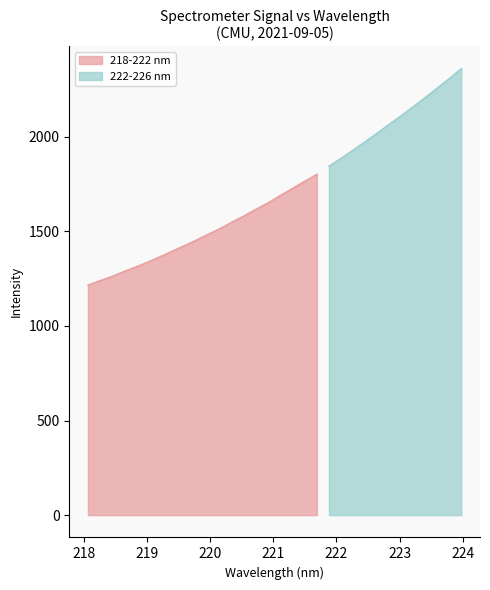

Read the value at 218.2508.

1239.5